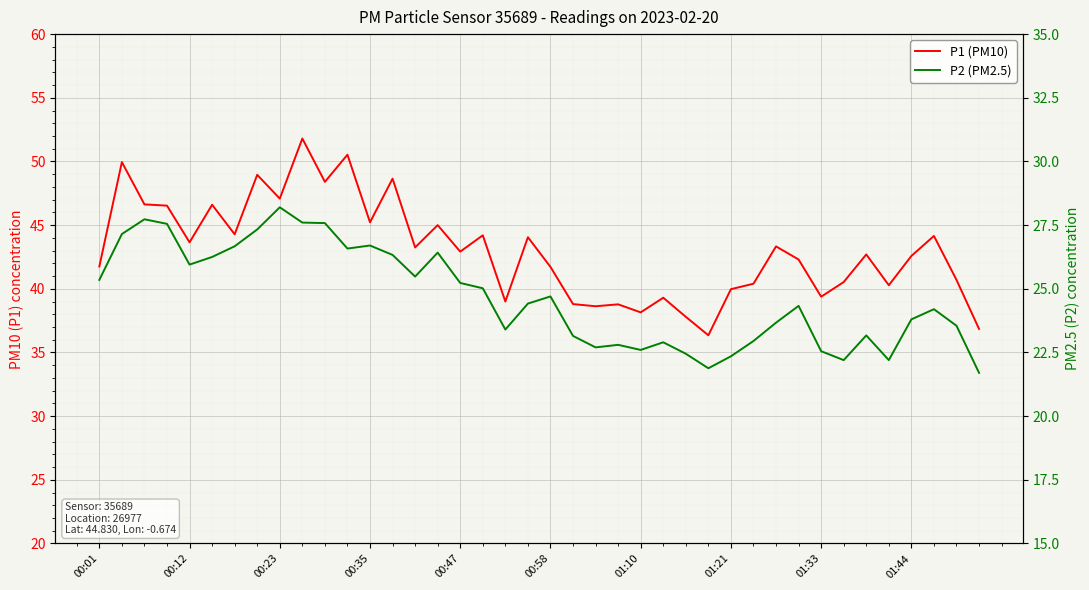

What position from the left is 26?

27